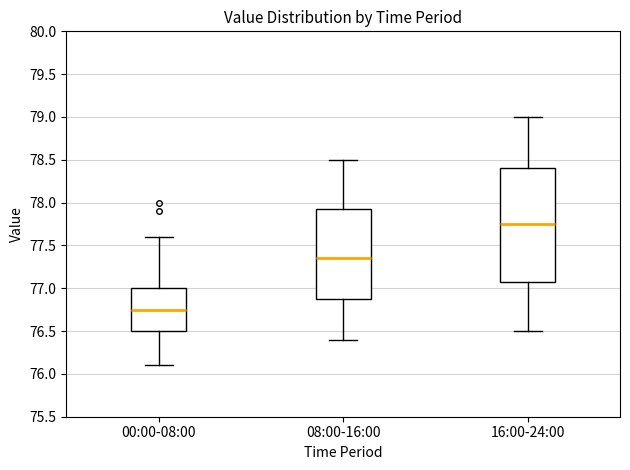

Reading left to right, transcribe this box plot: for each box, give where its median line is, the range the box spans, and where its two whiskers end, as read against the y-axis. The values are not printed on the chart, so give them approximately, as read against the axis.

00:00-08:00: median 76.75, box 76.50 to 77.00, whiskers 76.10 to 77.60
08:00-16:00: median 77.35, box 76.90 to 77.95, whiskers 76.40 to 78.50
16:00-24:00: median 77.75, box 77.10 to 78.40, whiskers 76.50 to 79.00